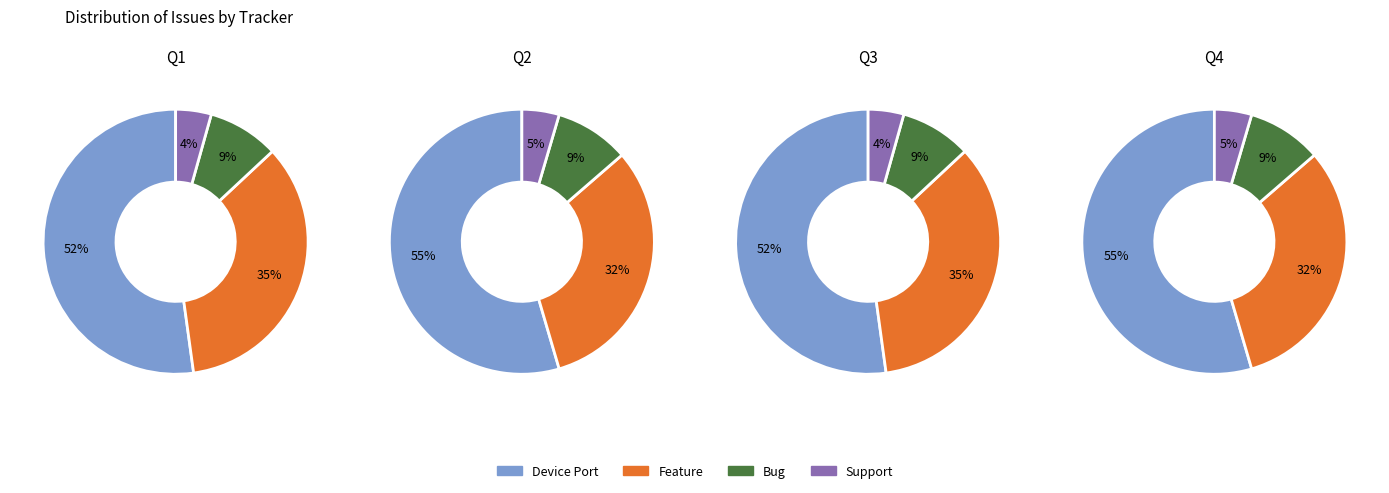

True or false: Feature accounts for 24% of the total.

False